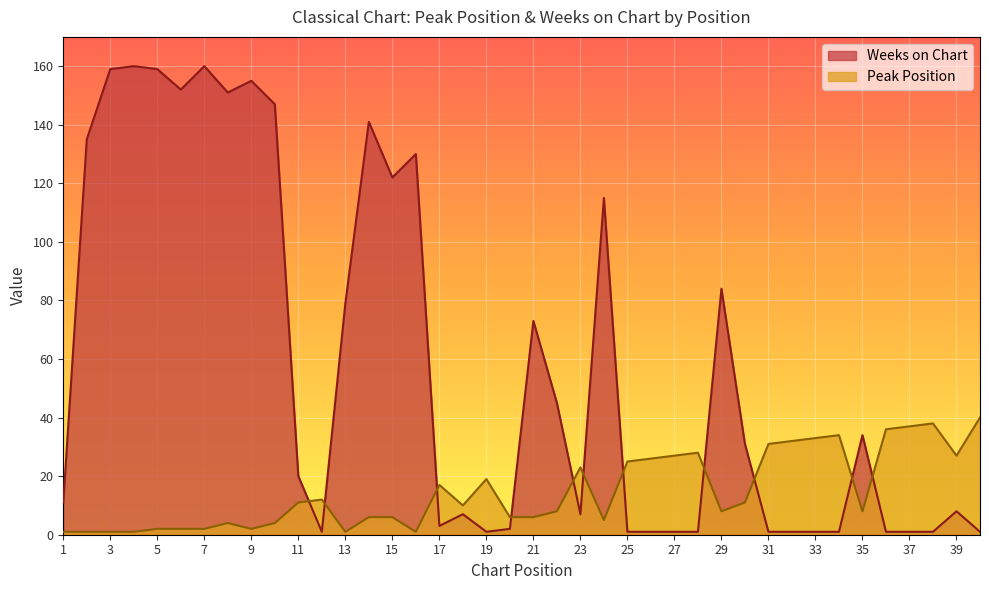

What is the value of the Weeks on Chart point at the 4th from the left?

160